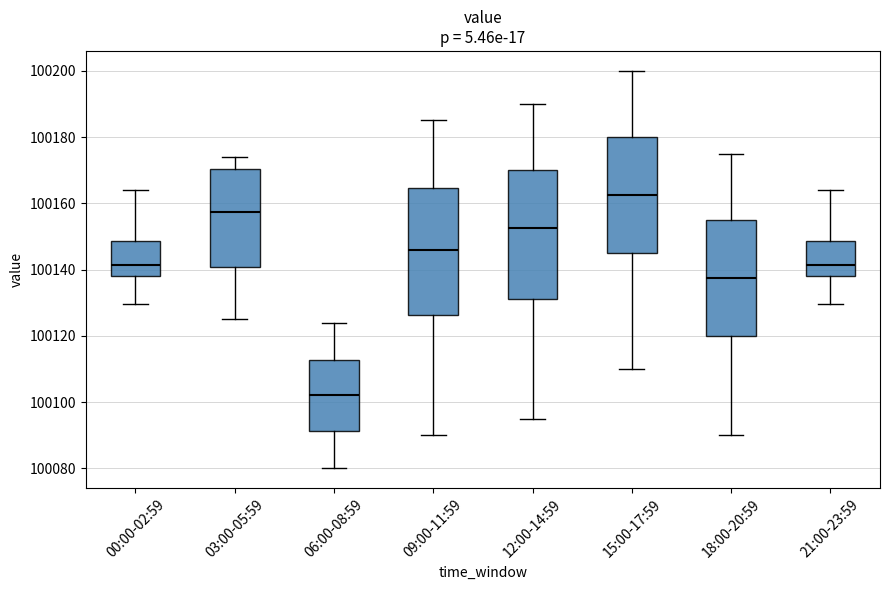

Reading left to right, read every box against the y-axis: the position of its median line, the range the box covers, and the ends of its whiskers. The values are not printed on the chart, so give them approximately, as read against the axis.

00:00-02:59: median 100142, box 100138 to 100148, whiskers 100130 to 100164
03:00-05:59: median 100158, box 100140 to 100170, whiskers 100126 to 100174
06:00-08:59: median 100102, box 100092 to 100112, whiskers 100080 to 100124
09:00-11:59: median 100146, box 100126 to 100164, whiskers 100090 to 100186
12:00-14:59: median 100152, box 100132 to 100170, whiskers 100096 to 100190
15:00-17:59: median 100162, box 100146 to 100180, whiskers 100110 to 100200
18:00-20:59: median 100138, box 100120 to 100156, whiskers 100090 to 100176
21:00-23:59: median 100142, box 100138 to 100148, whiskers 100130 to 100164